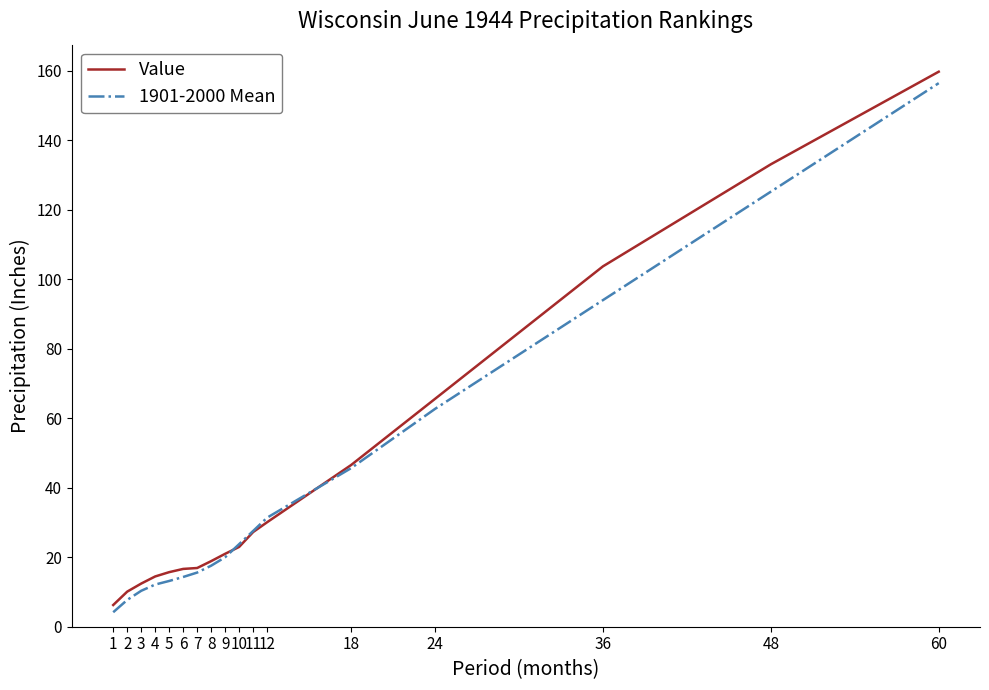

Read the 1901-2000 Mean value at 24.

62.7